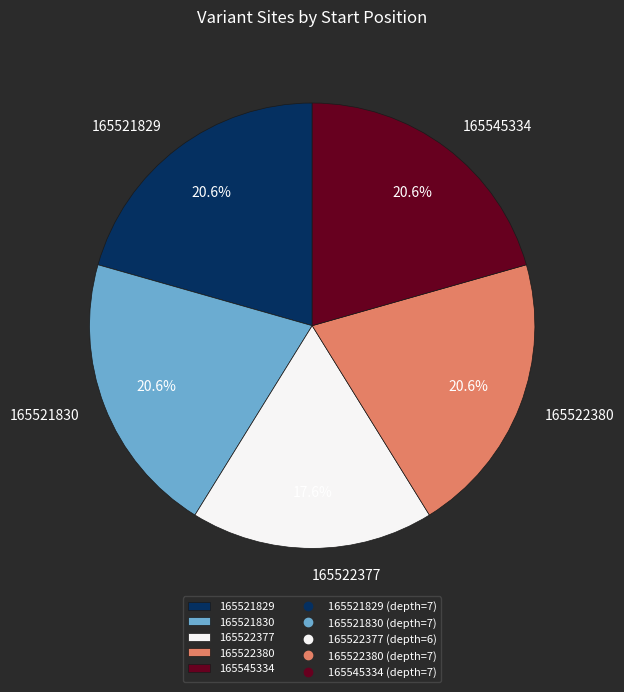

True or false: 165521830 accounts for 14% of the total.

False